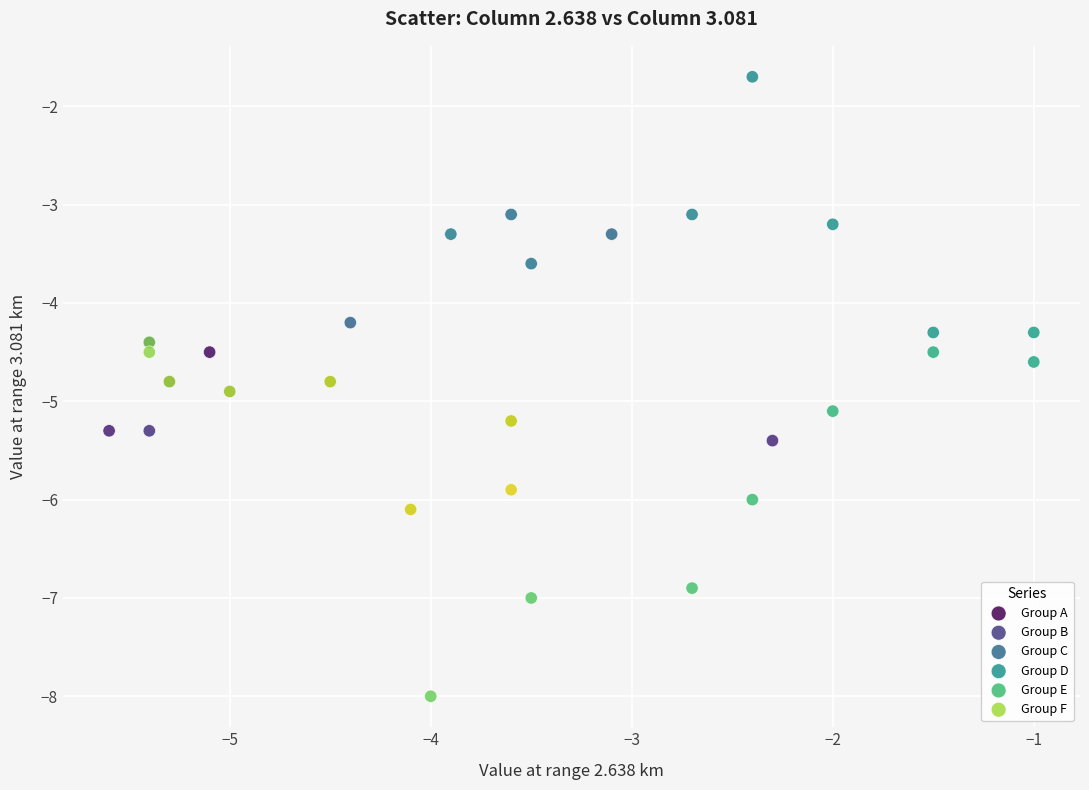

What are all the series names shown in the legend?

Group A, Group B, Group C, Group D, Group E, Group F